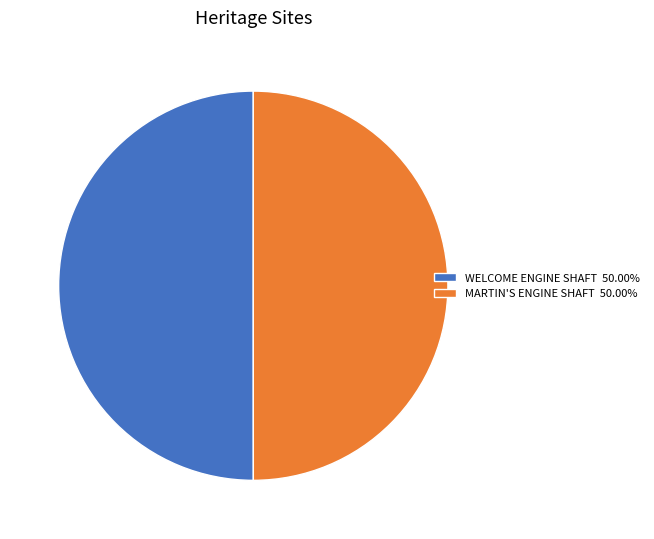

What is the ratio of the value at MARTIN'S ENGINE SHAFT 50.00% to the value at WELCOME ENGINE SHAFT 50.00%?

1.0